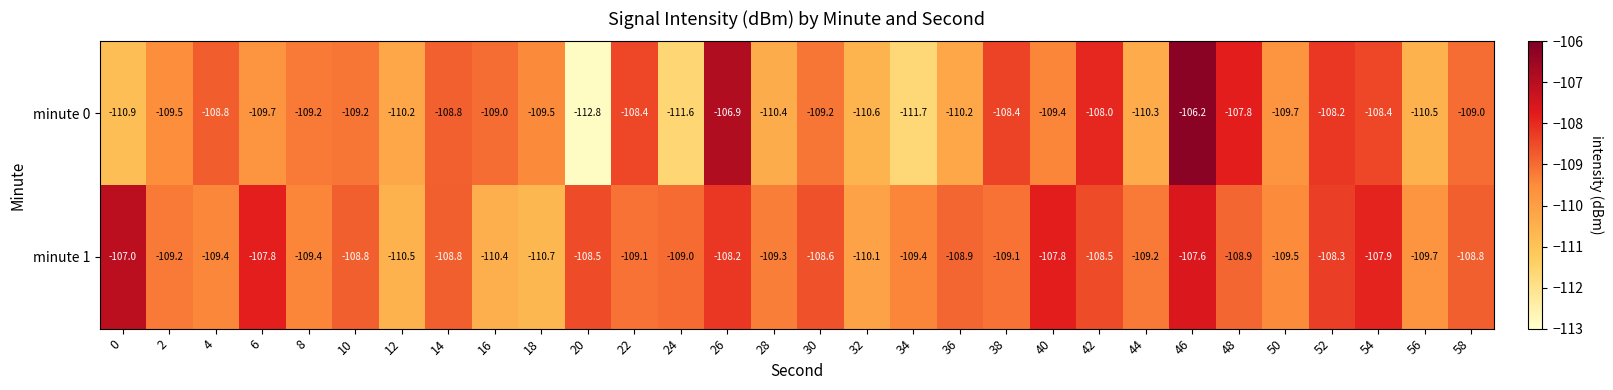

At which category does the chart reach its minimum across all series?

20